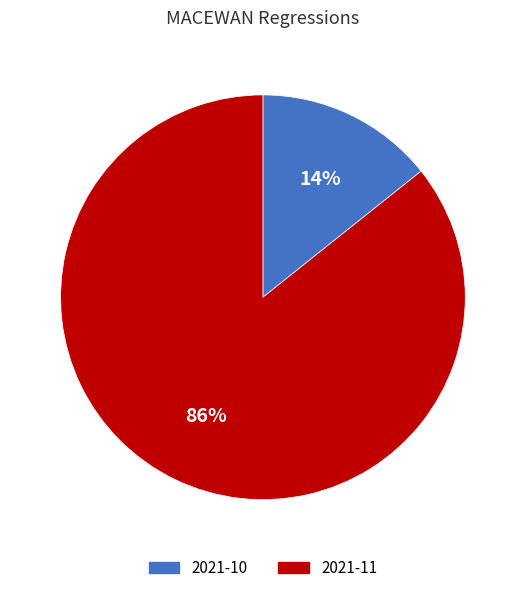

True or false: 2021-10 accounts for 9% of the total.

False